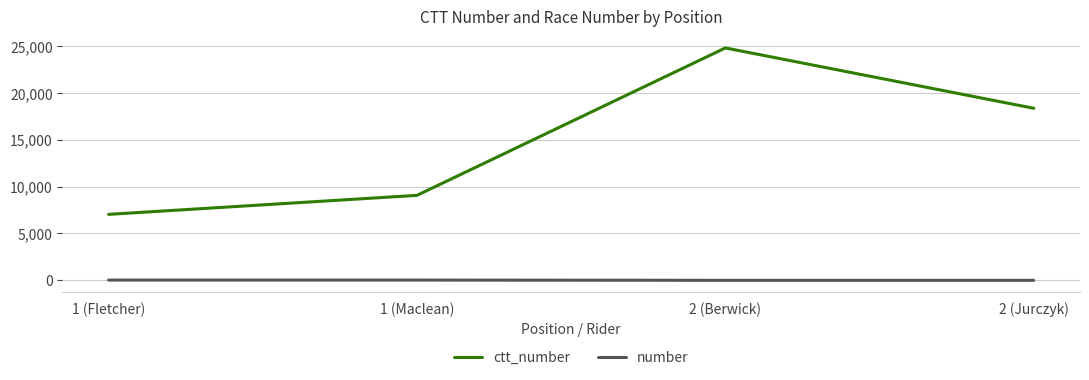

What position from the left is 2 (Berwick)?

3